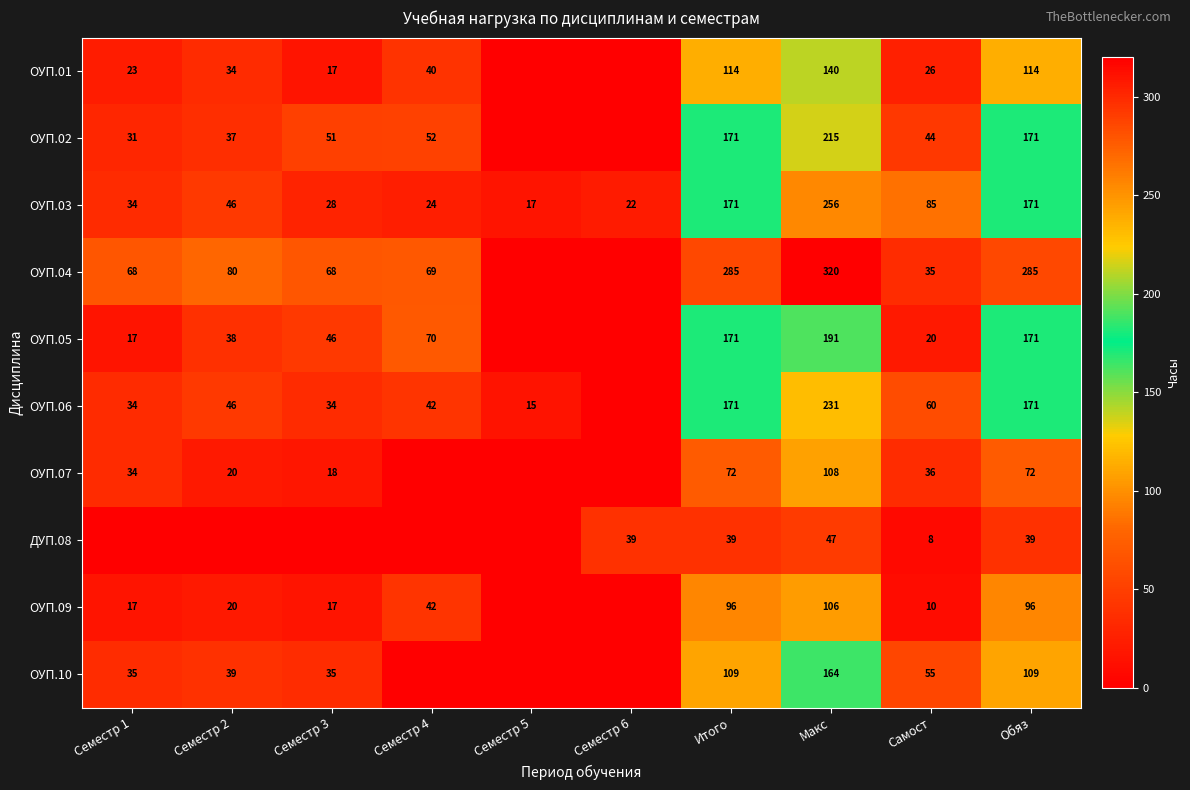

What is the spread (max minus min) of values at Обяз?

246